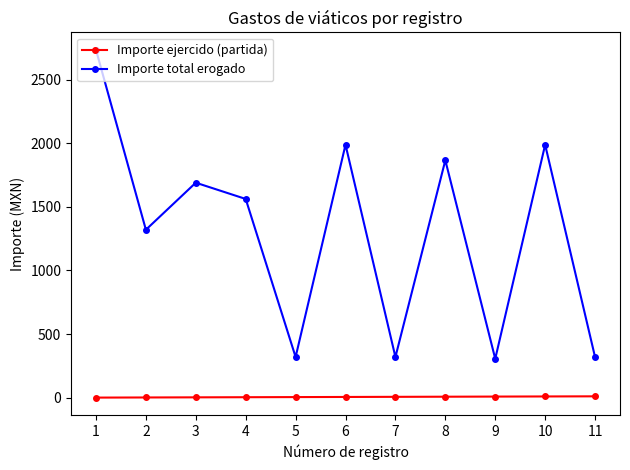

What is the average value of the Importe total erogado series?

1310.3